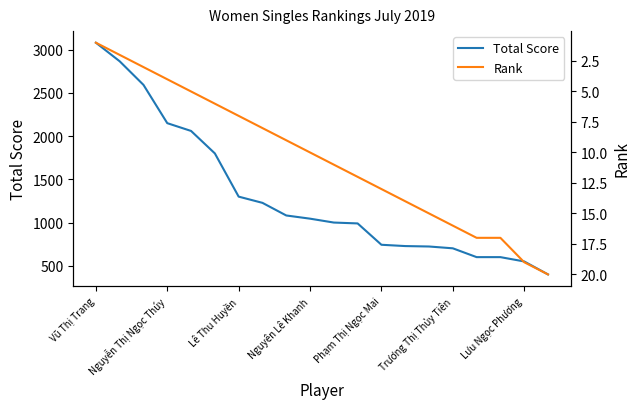

Which series changed the most between 8 and 10?

Total Score